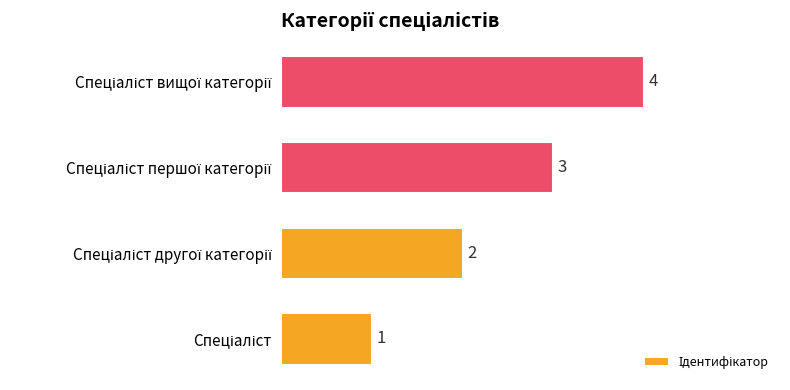

How many values are between 2 and 4?

3